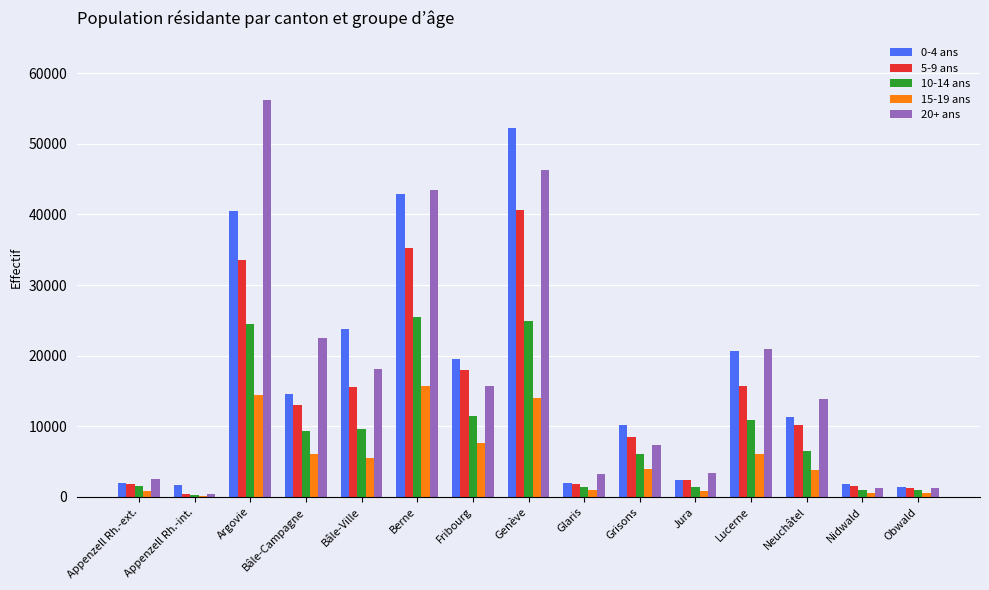

What is the maximum value shown in the chart?

56163